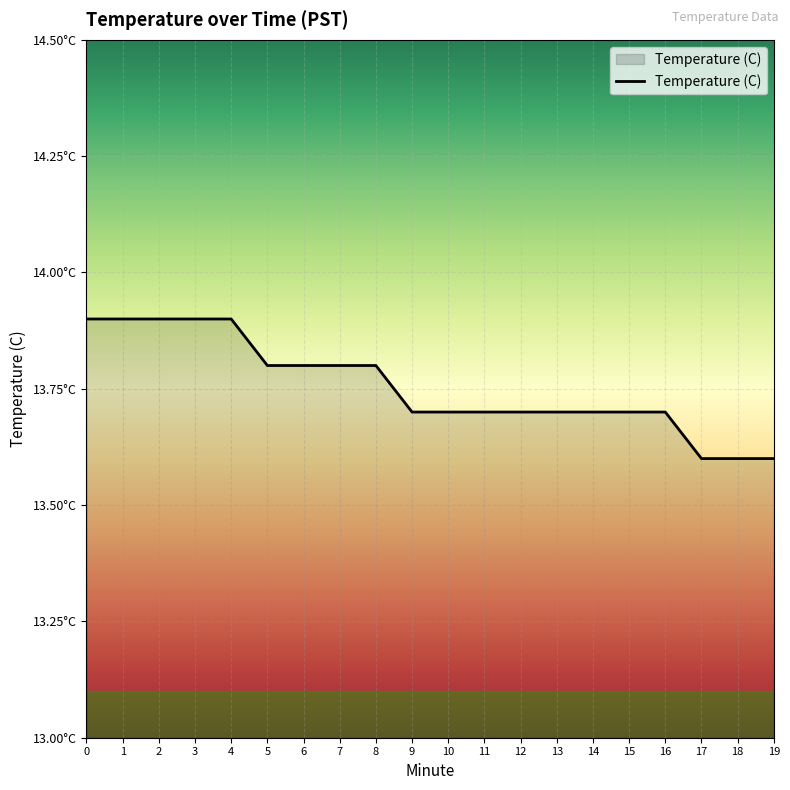

Is this an area chart (filled region under the line)?

Yes